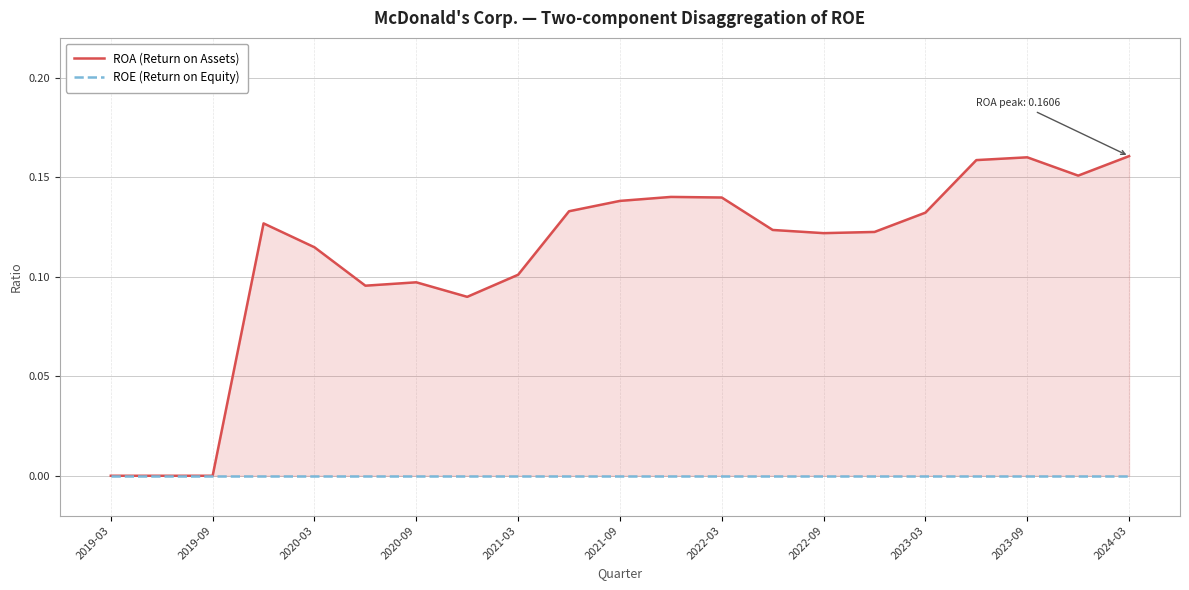

What is the highest value of the ROA (Return on Assets) series?

0.2